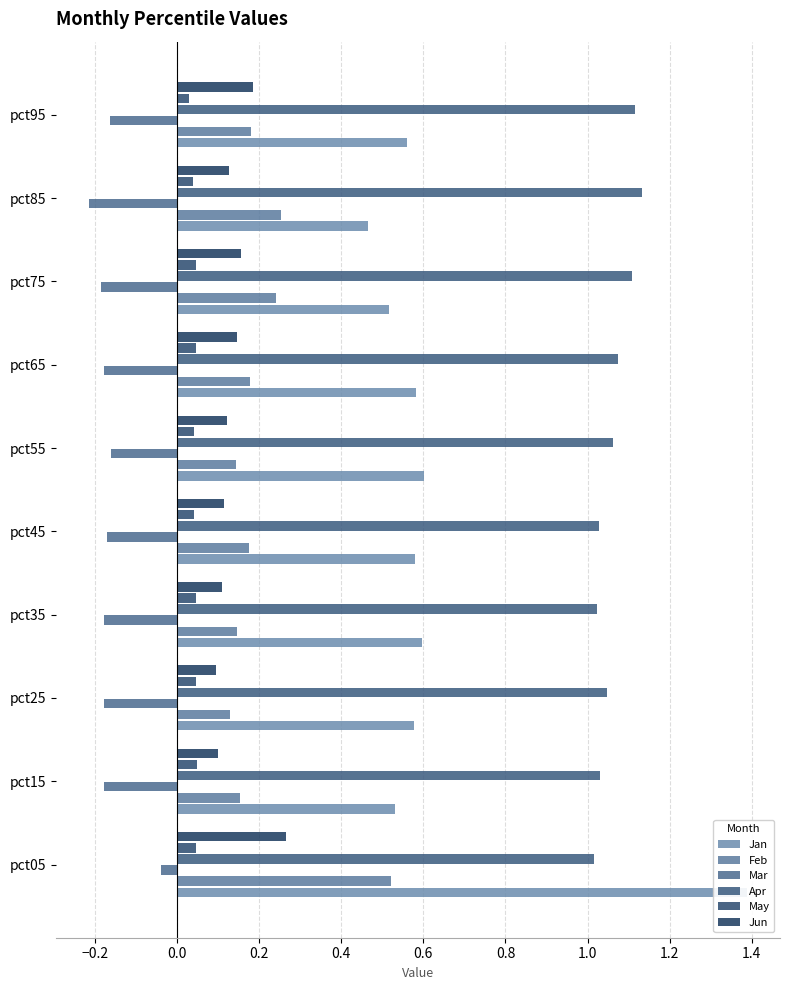

Between pct25 and pct85, which series saw the biggest shift?

Feb